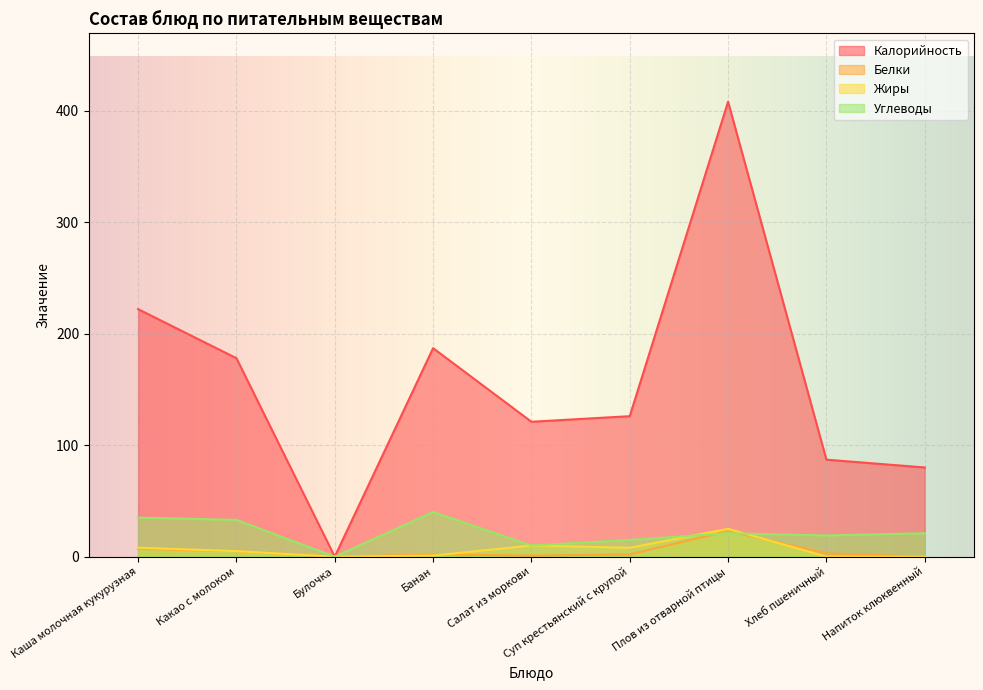

Where is the first local minimum for Калорийность?

Булочка